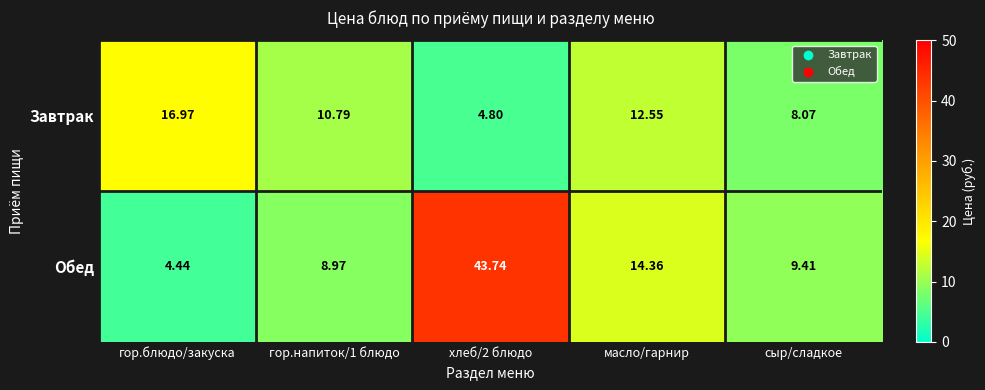

Rank the series by their average value, from highest to lowest.

Обед, Завтрак